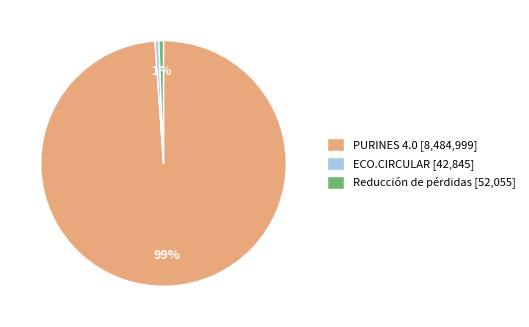

To the nearest percent, what is the average slice percentage?

33%